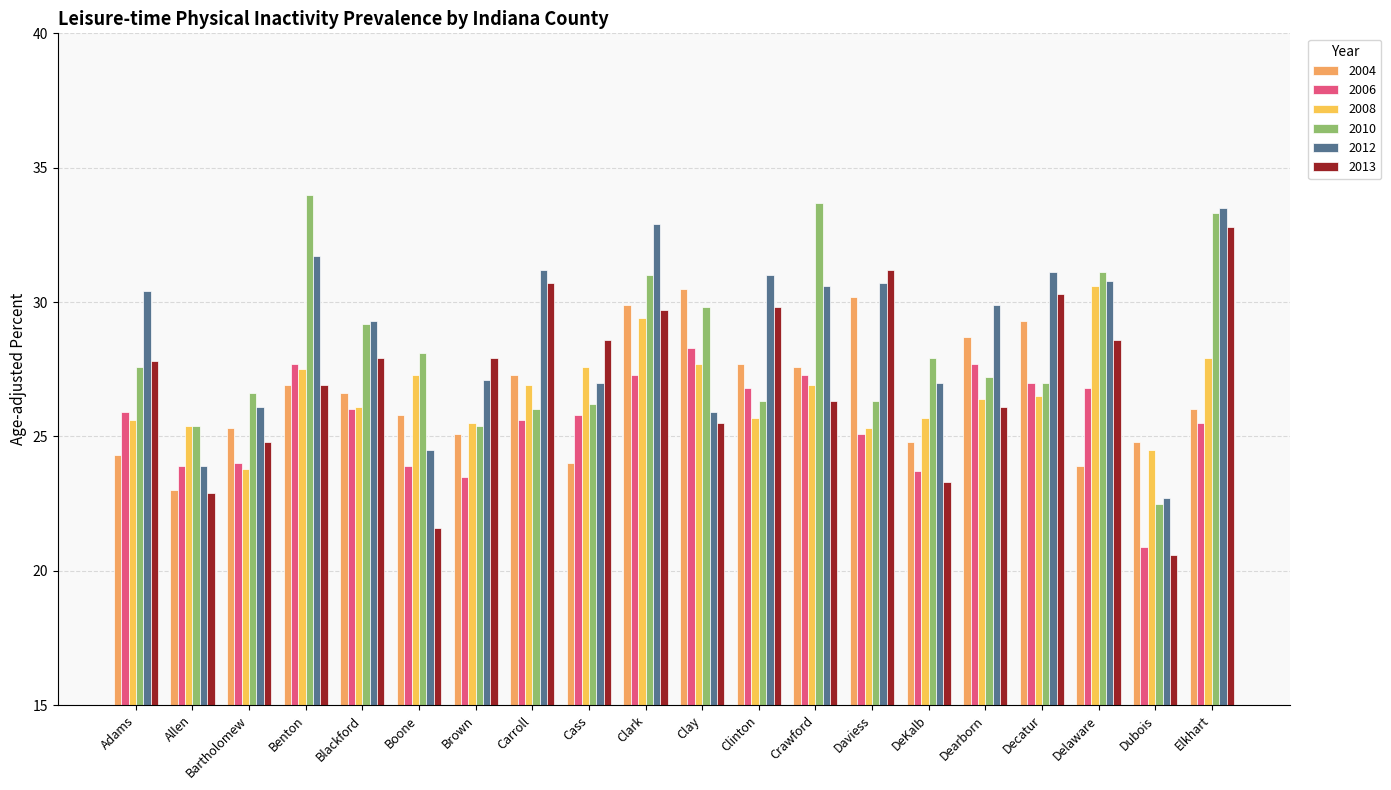

What is the sum of all 2013 values?

543.3